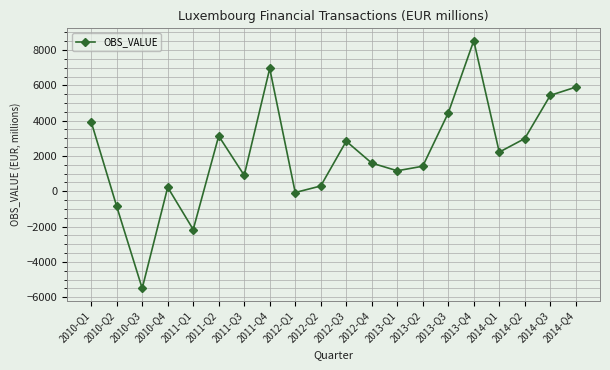

What is the value of the 2nd point from the left?

-856